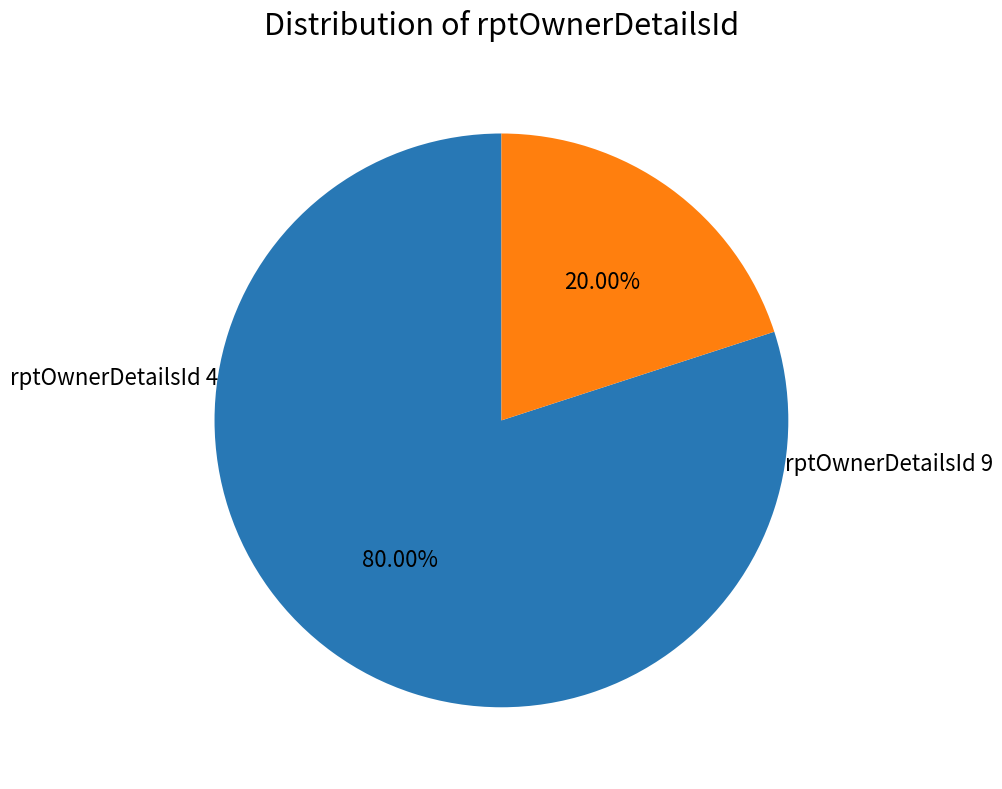

To the nearest percent, what is the difference between the largest and smallest slice percentages?

60%